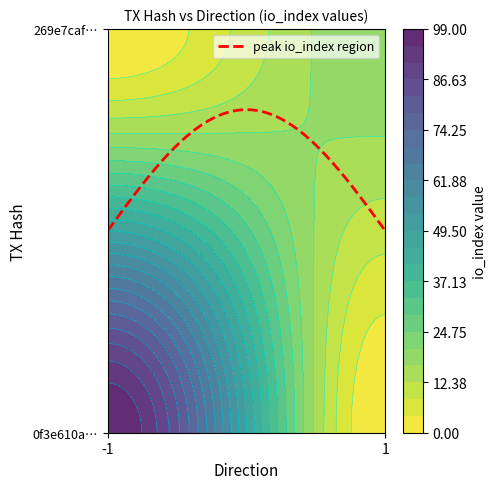

True or false: 269e7cafd95757f259255d009f20165e18c2fb0 has a value of 0 at direction.

False